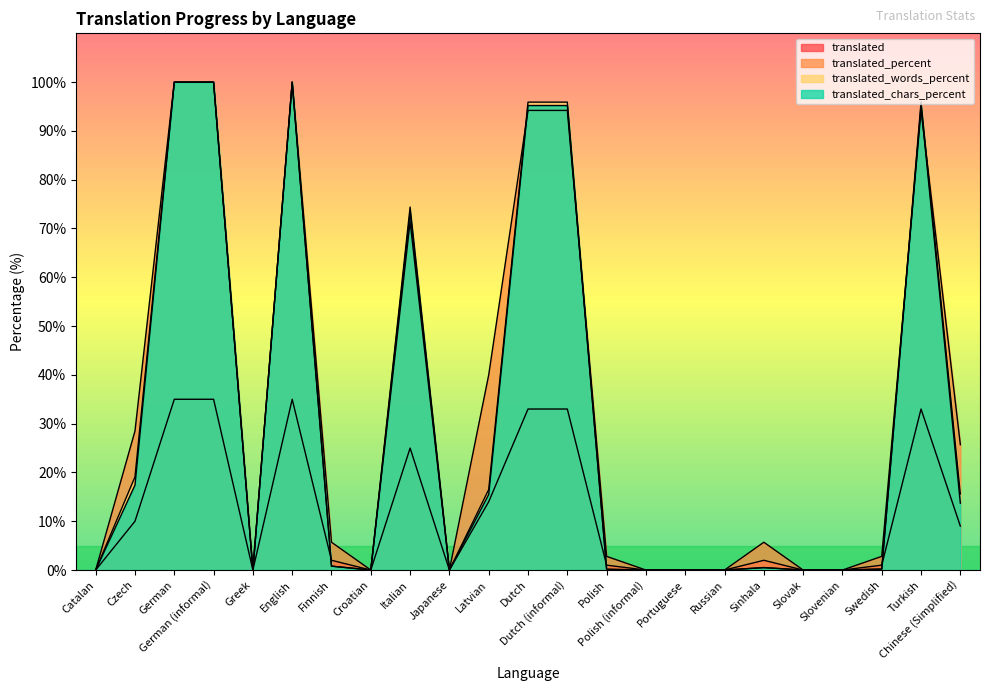

Does the chart display data point markers on the line(s)?

No